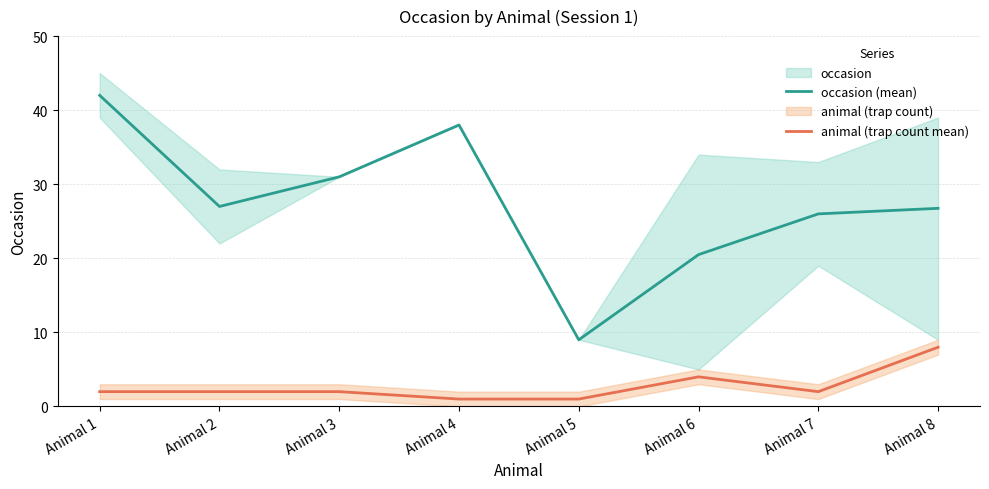

List the labels in order of animal (trap count mean) value, largest first.

Animal 8, Animal 6, Animal 1, Animal 2, Animal 3, Animal 7, Animal 4, Animal 5